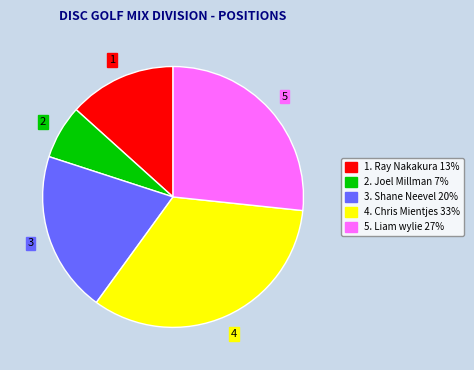

Does any single category account for the majority?

No